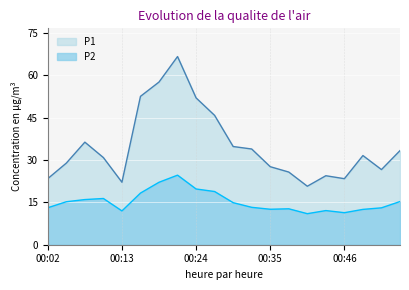

What is the value of the P2 point at the 5th from the left?

12.0